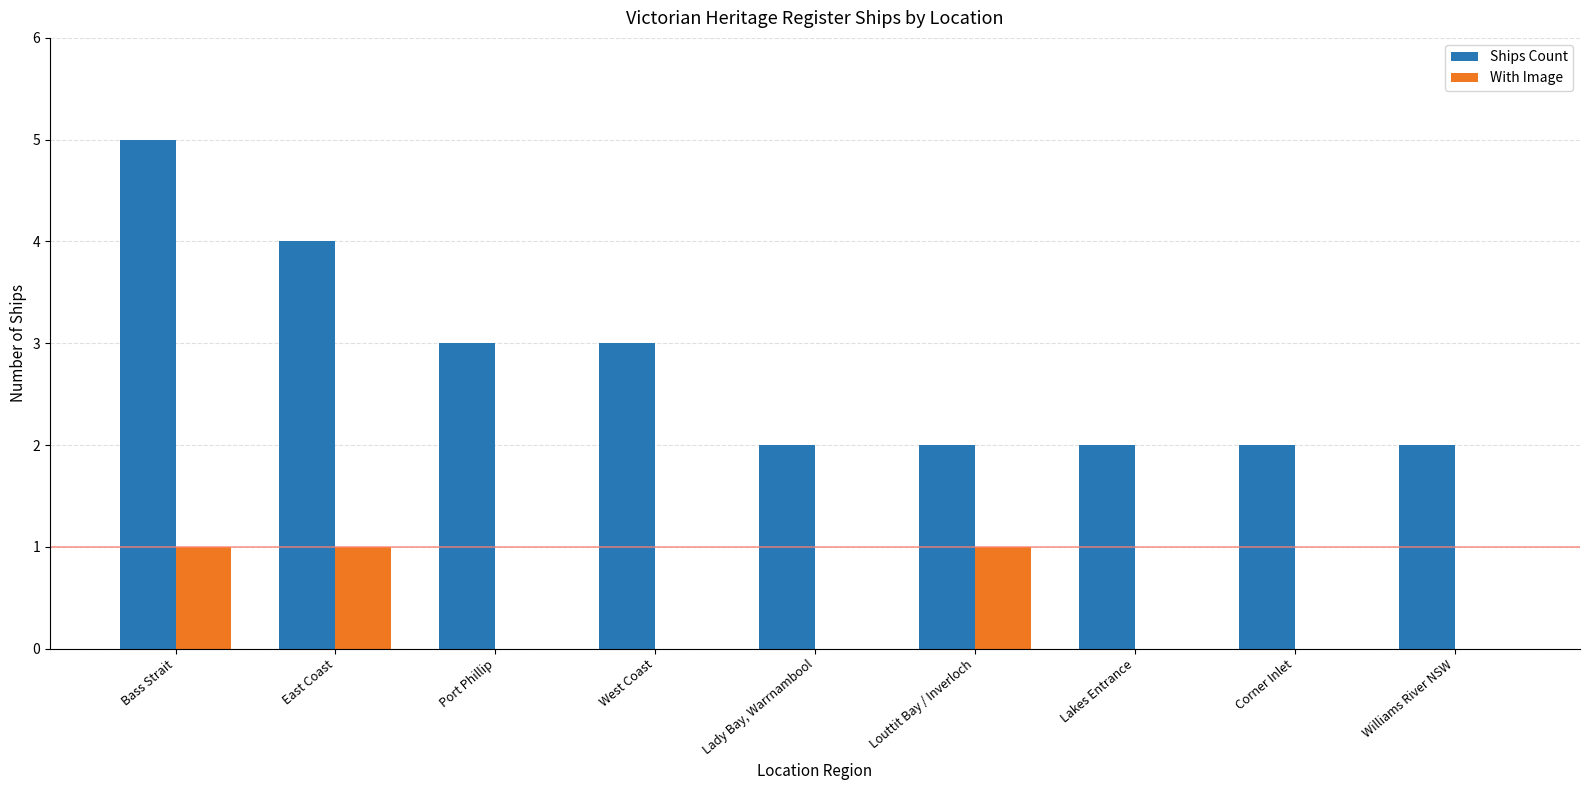

Count the With Image values in the range 0 to 1.

9